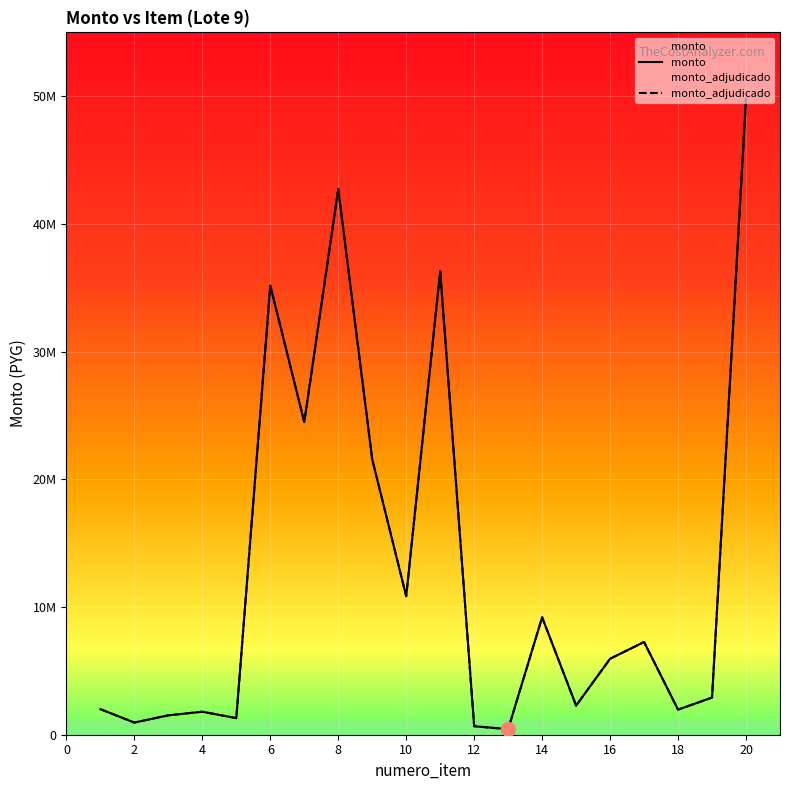

At which category does monto_adjudicado reach its first local valley?

2